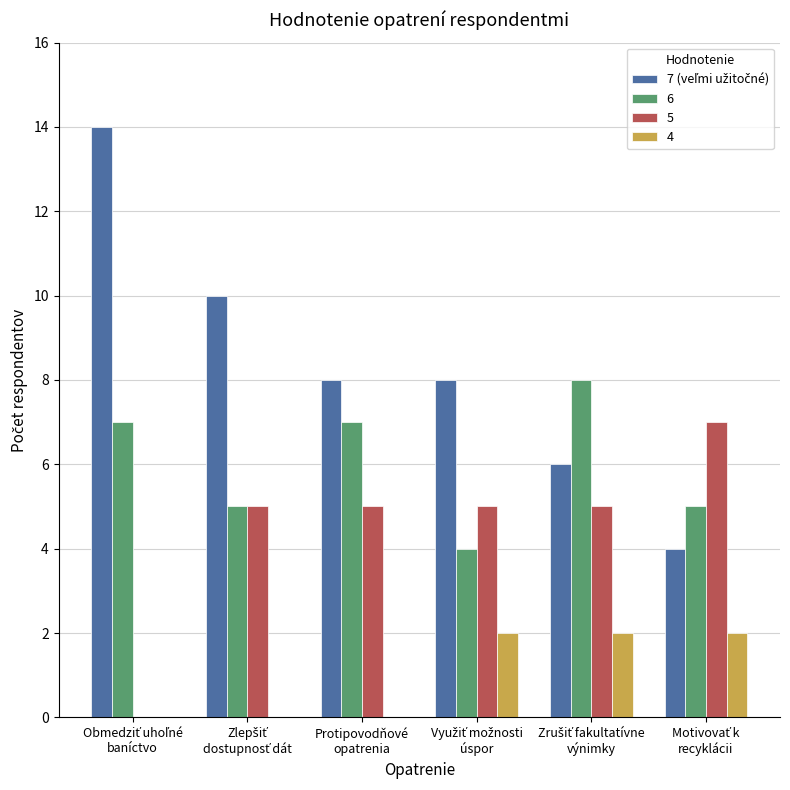

What is the maximum value shown in the chart?

14